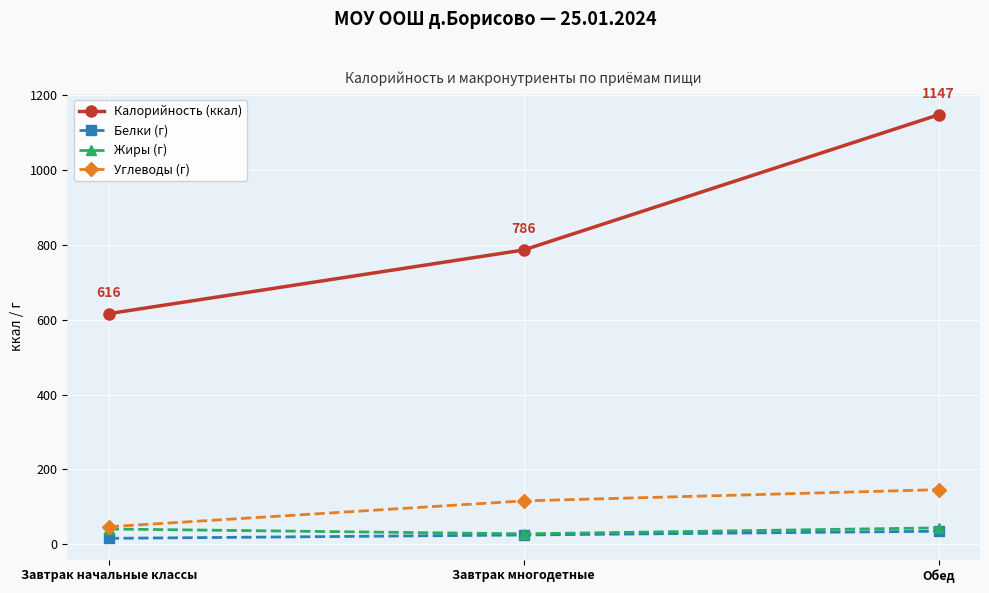

The value of Калорийность (ккал) at Завтрак начальные классы is 857. True or false?

False